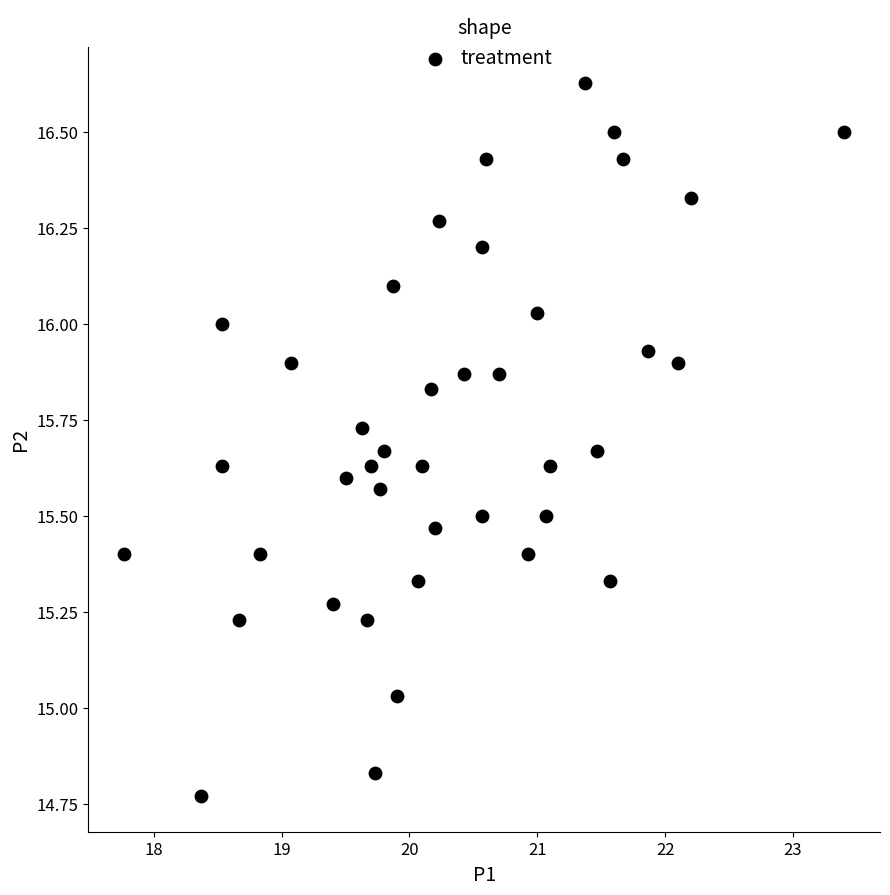

What is the range of Y values (max minus min)?

1.9